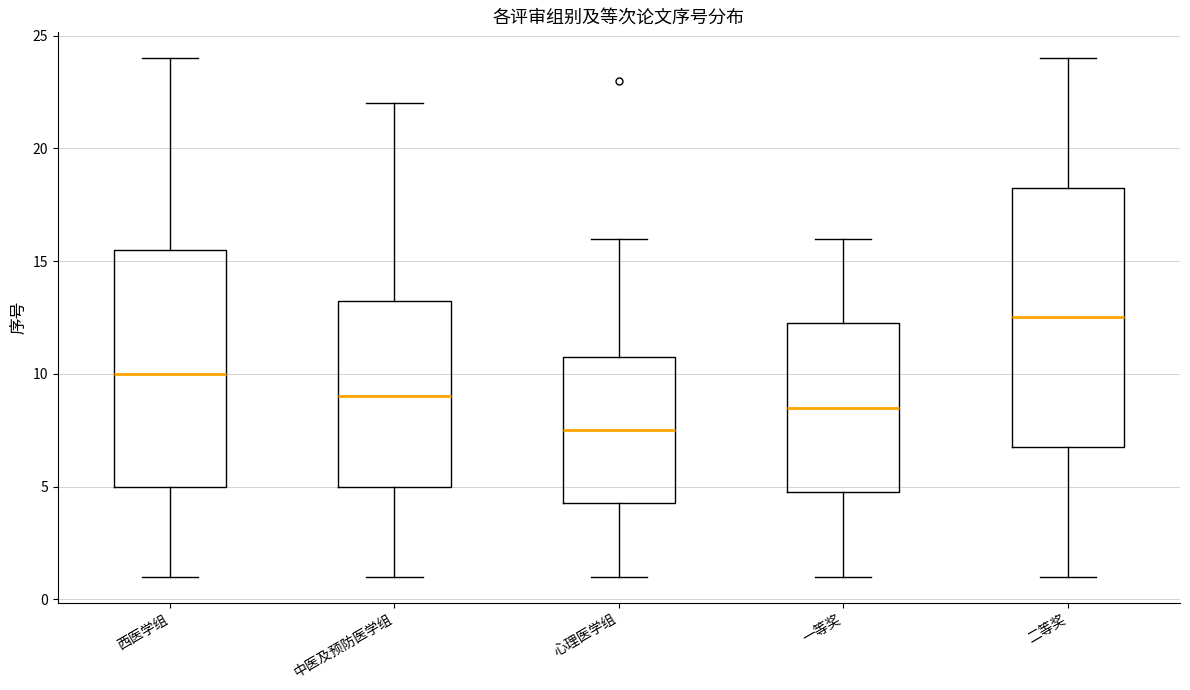

Reading left to right, transcribe this box plot: for each box, give where its median line is, the range the box spans, and where its two whiskers end, as read against the y-axis. The values are not printed on the chart, so give them approximately, as read against the axis.

西医学组: median 10.0, box 5.0 to 15.5, whiskers 1.0 to 24.0
中医及预防医学组: median 9.0, box 5.0 to 13.5, whiskers 1.0 to 22.0
心理医学组: median 7.5, box 4.5 to 11.0, whiskers 1.0 to 16.0
一等奖: median 8.5, box 5.0 to 12.5, whiskers 1.0 to 16.0
二等奖: median 12.5, box 7.0 to 18.5, whiskers 1.0 to 24.0